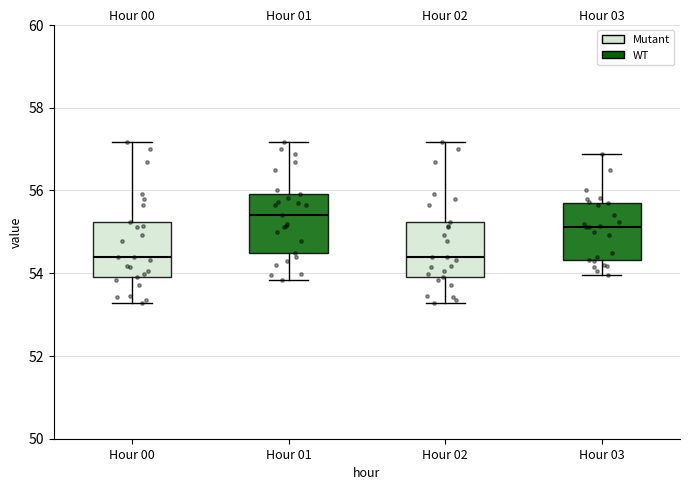

Where does the lower whisker of the box for Hour 00 end on the y-axis? The values are not printed on the chart, so give them approximately, as read against the axis.

53.2